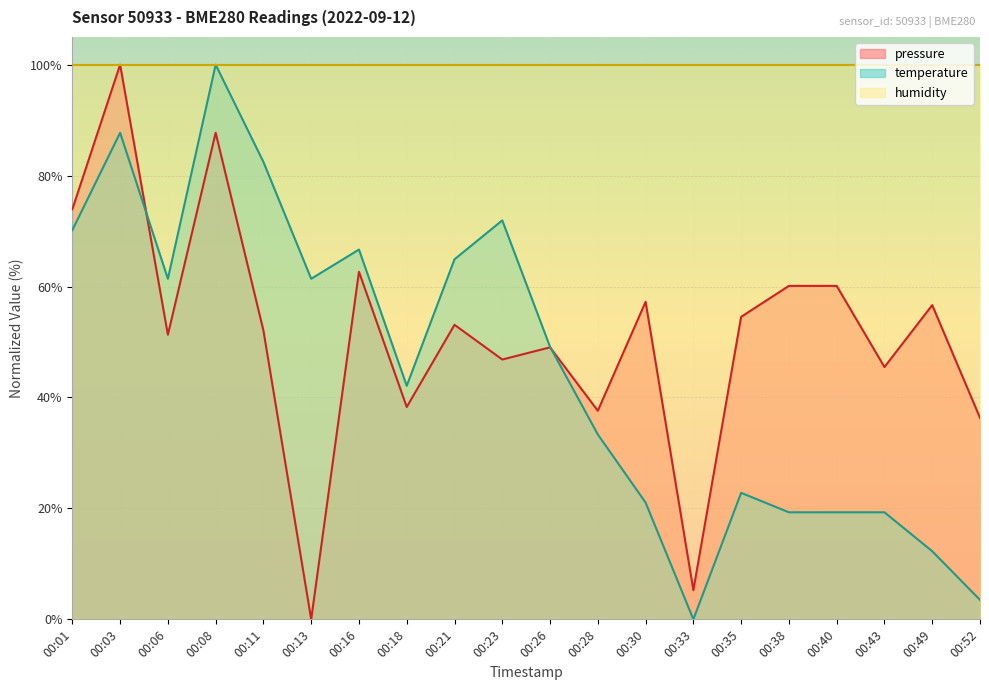

The value of pressure at 00:16 is 62.7. True or false?

True